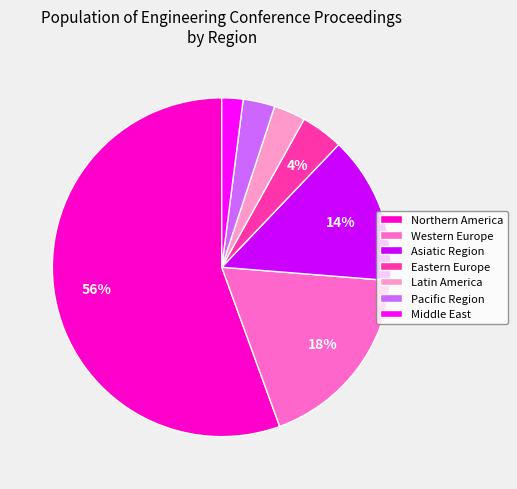

Is it true that Western Europe is 18% of the pie?

True